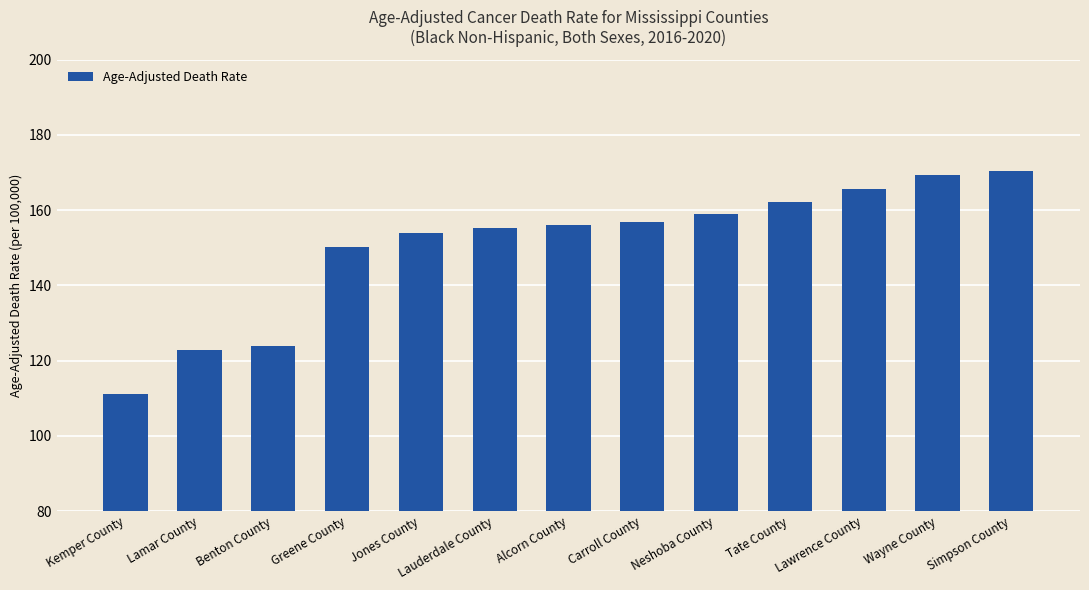

Count the number of categories in the chart.

13